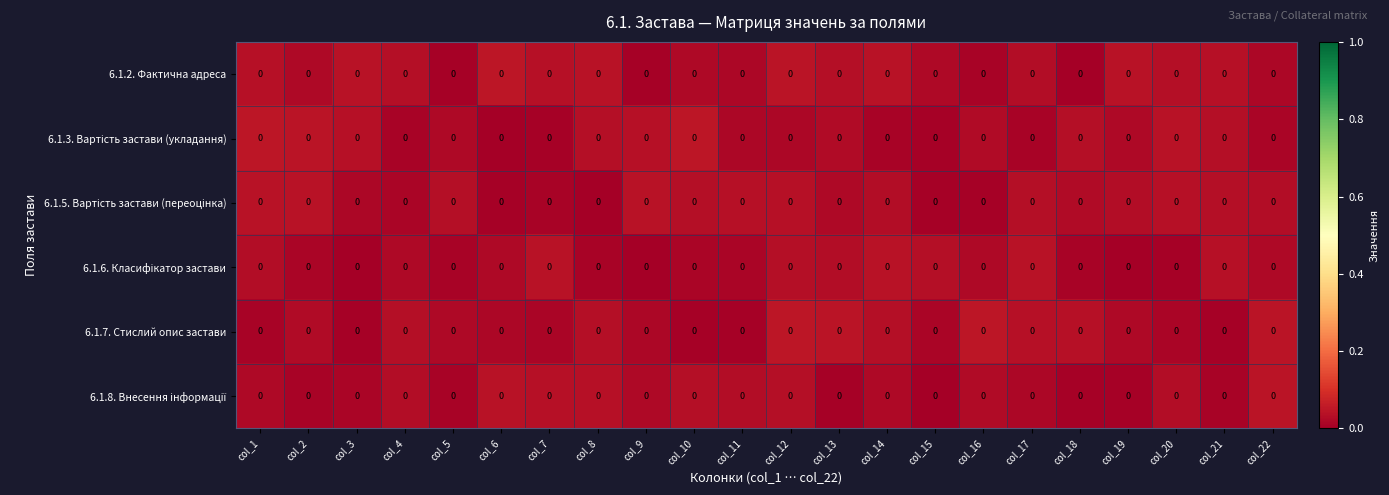

At which label is 6.1.5. Вартість застави (переоцінка) closest to 0?

col_8